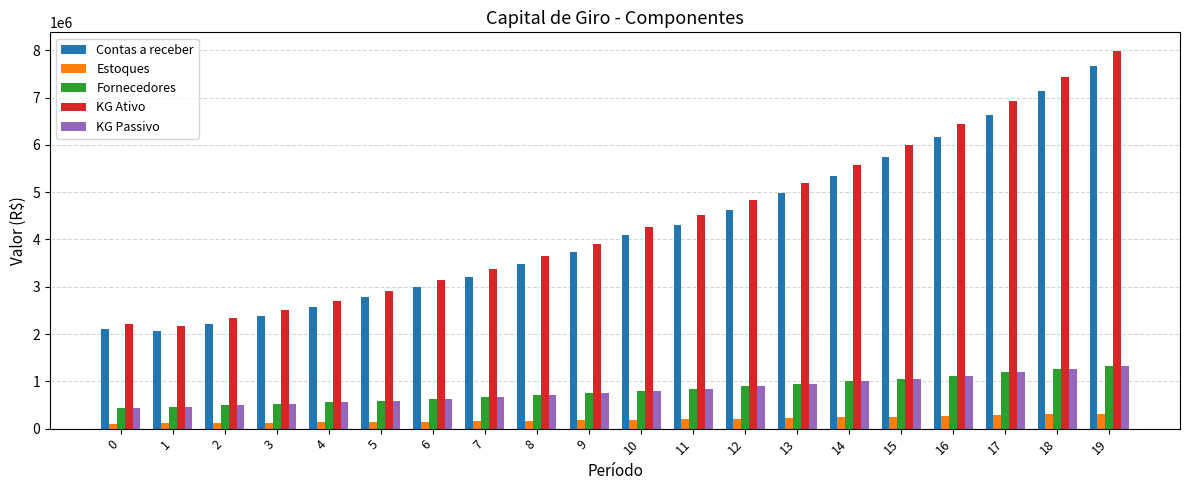

What is the sum of all KG Ativo values?

88073113.9